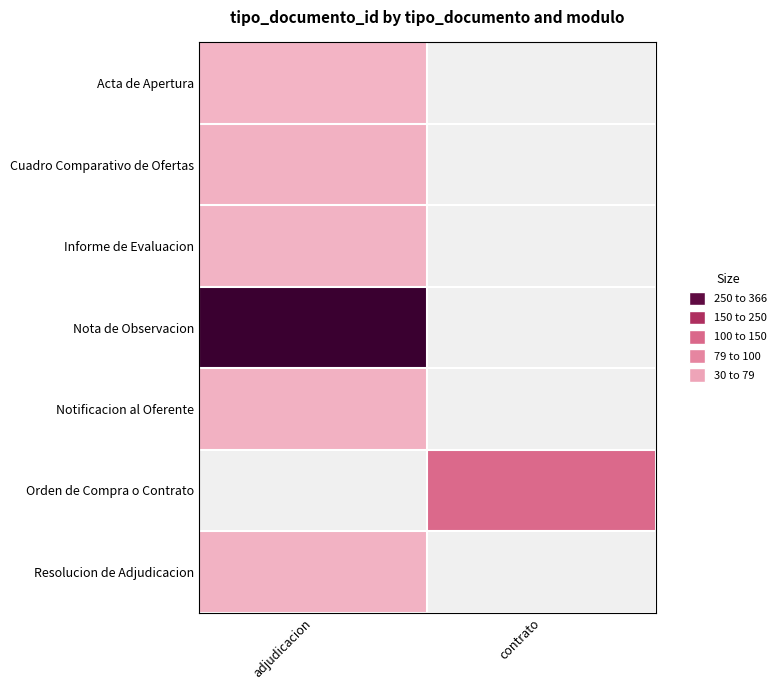

The Orden de Compra o Contrato series shows 123.0 at contrato. True or false?

True